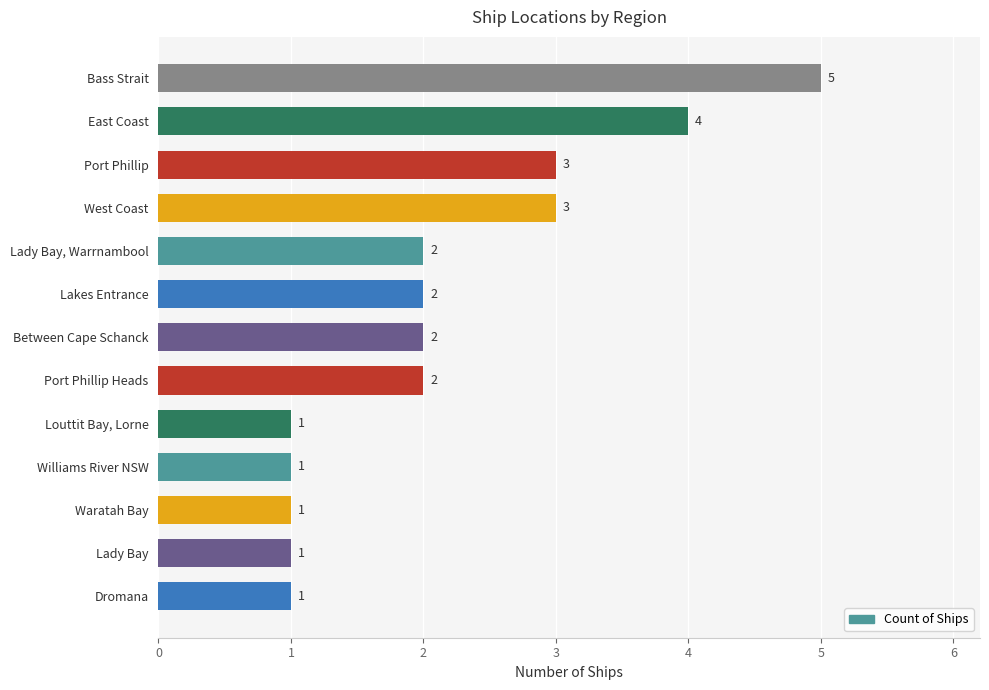

Reading top to bottom, list all the values displayed in this chart.

Bass Strait=5	East Coast=4	Port Phillip=3	West Coast=3	Lady Bay, Warrnambool=2	Lakes Entrance=2	Between Cape Schanck=2	Port Phillip Heads=2	Louttit Bay, Lorne=1	Williams River NSW=1	Waratah Bay=1	Lady Bay=1	Dromana=1